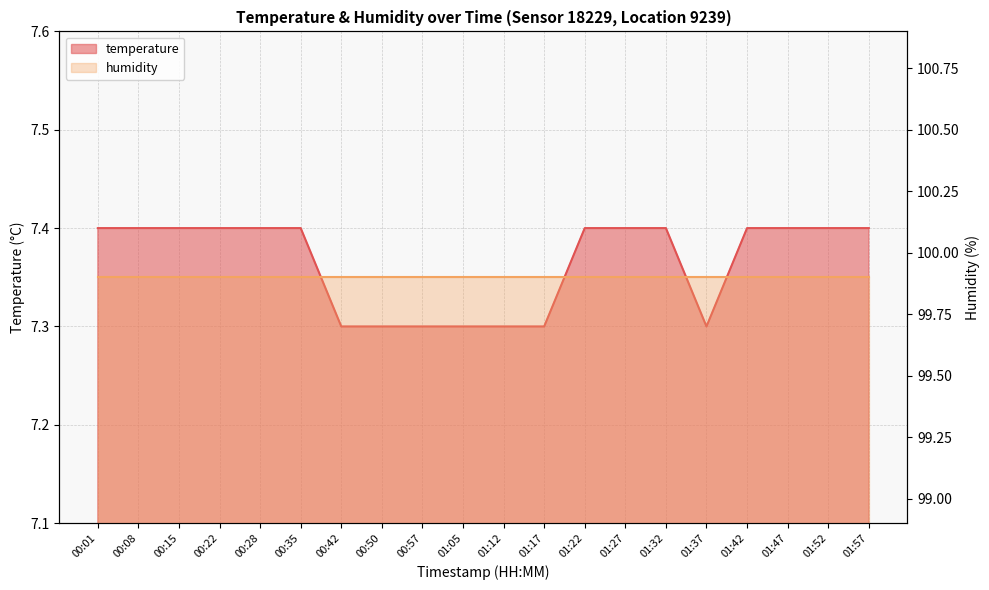

Which category has the lowest value across all series?

00:42